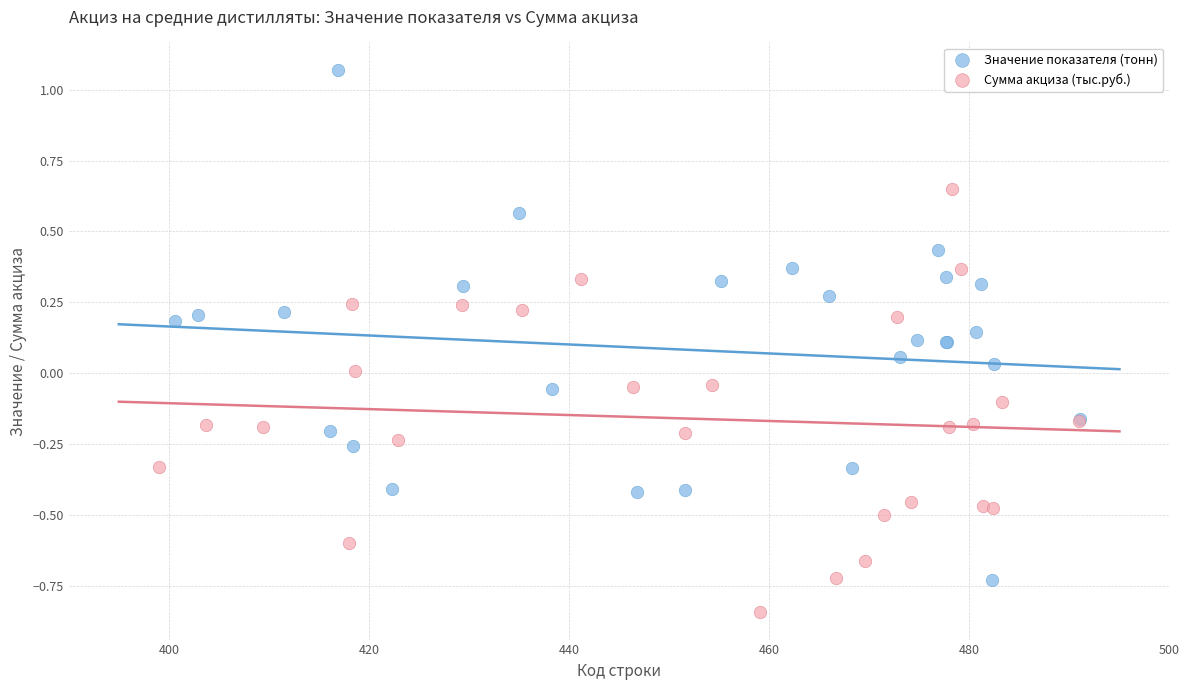

Which series has the largest Y range (max minus min)?

Значение показателя (тонн)